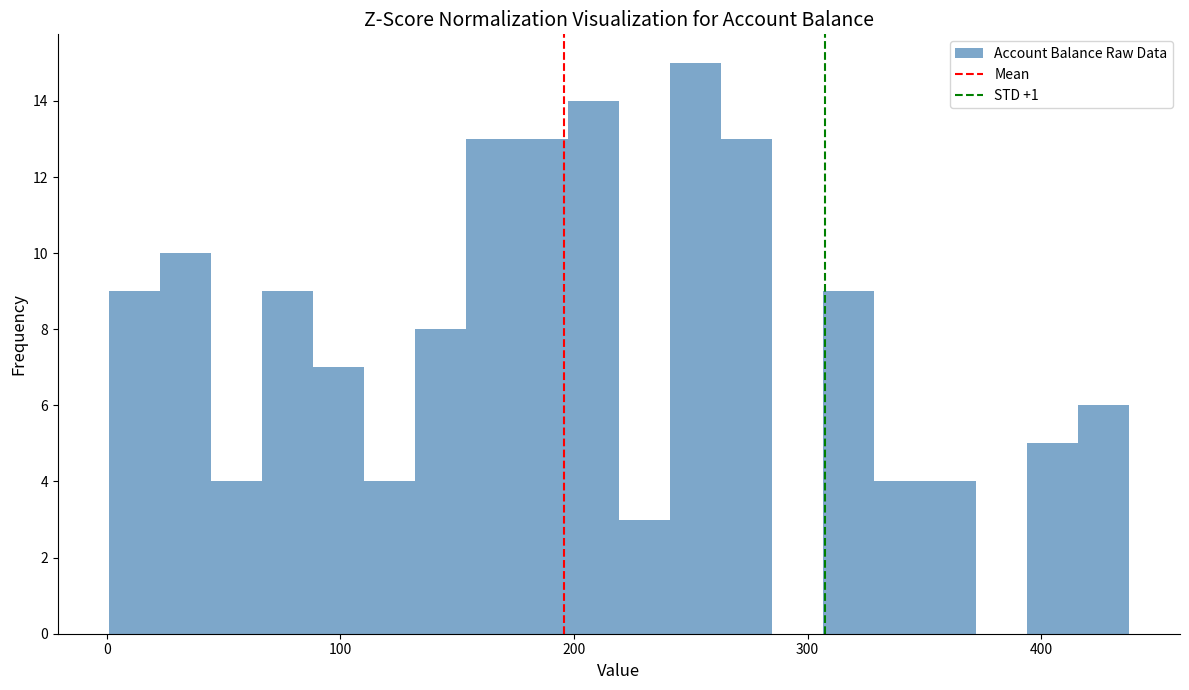

Read against the x-axis, roughly where is the centre of the tallest bar?

250